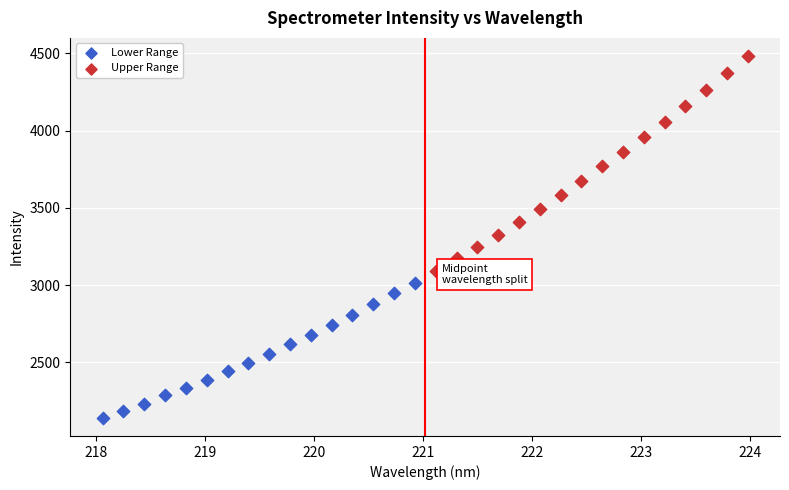

Which series reaches the minimum Y coordinate?

Lower Range